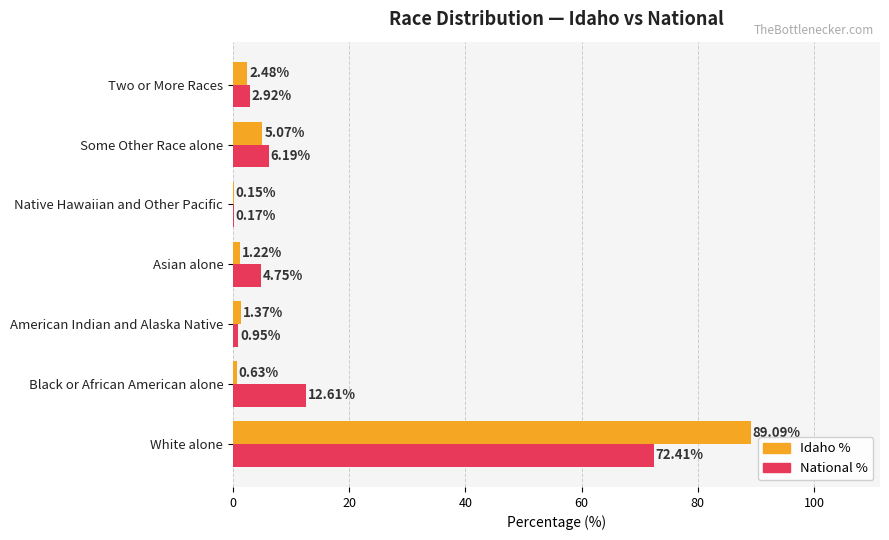

How many data points does each series have?

7